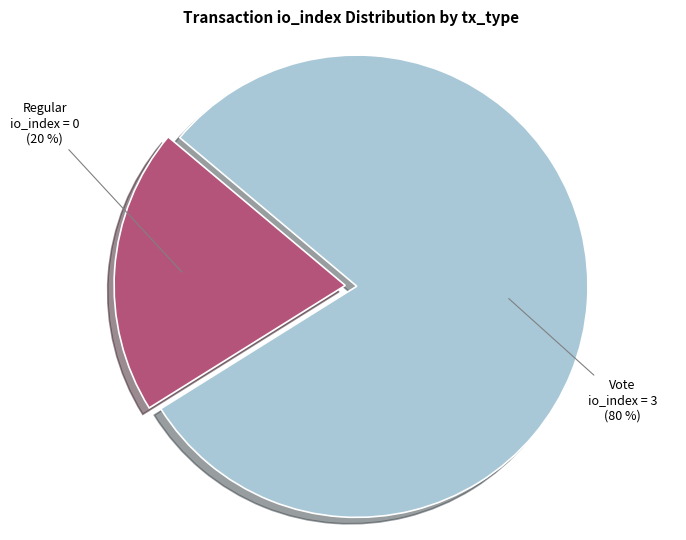

To the nearest percent, what is the difference between the largest and smallest slice percentages?

60%